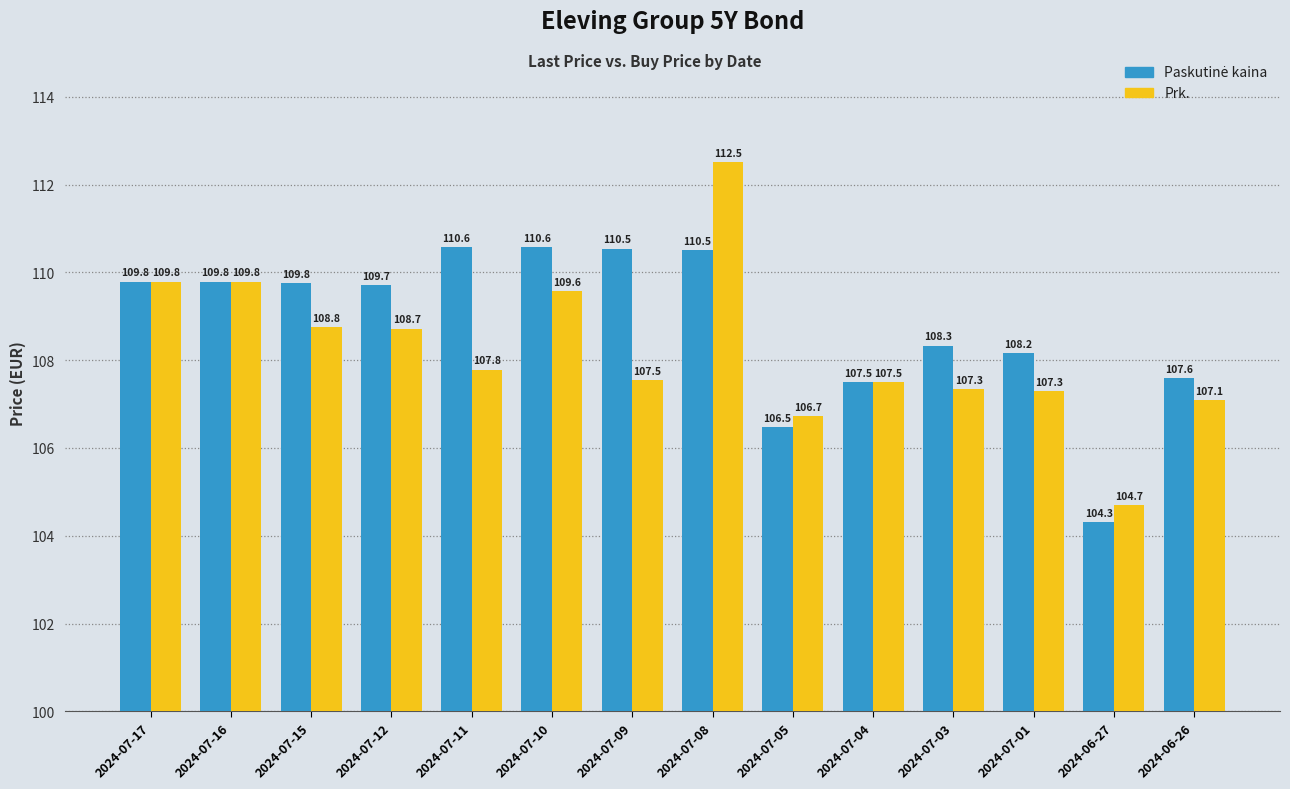

What is the sum of all Prk. values?

1515.1